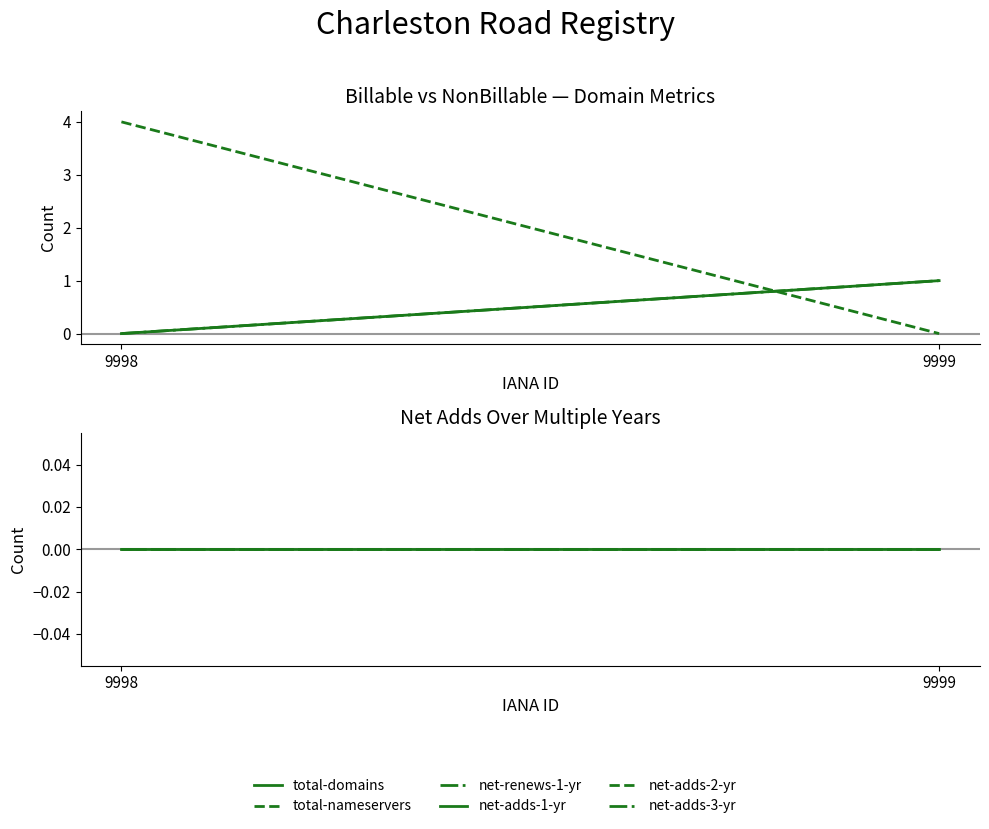

How many lines are shown in the chart?

6